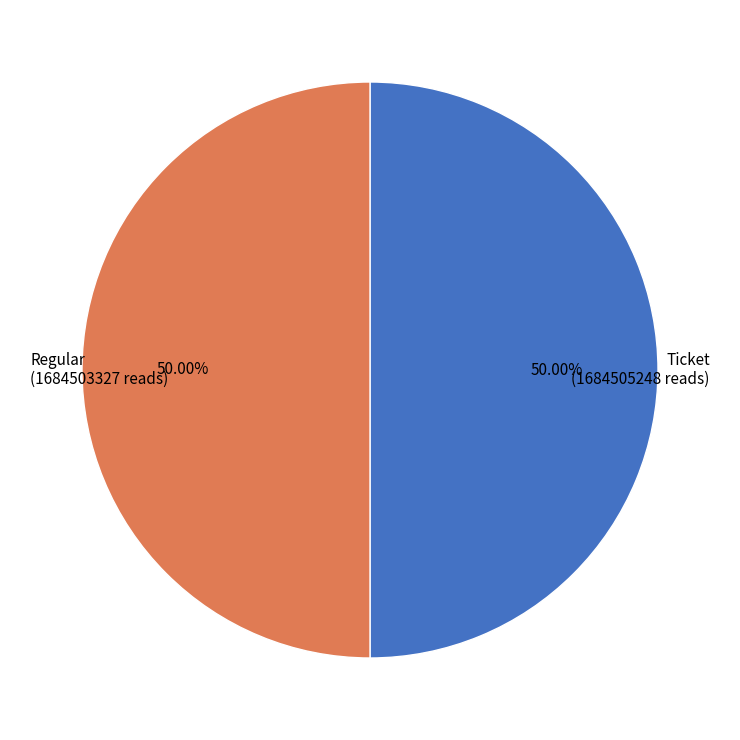

To the nearest percent, what percentage of the pie is Ticket?

50%